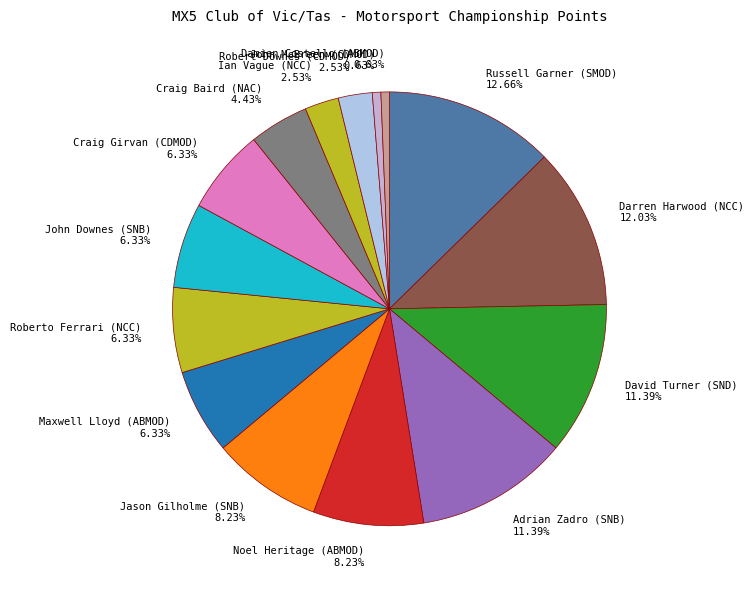

Does Roberto Ferrari (NCC) account for over 50% of the chart?

No